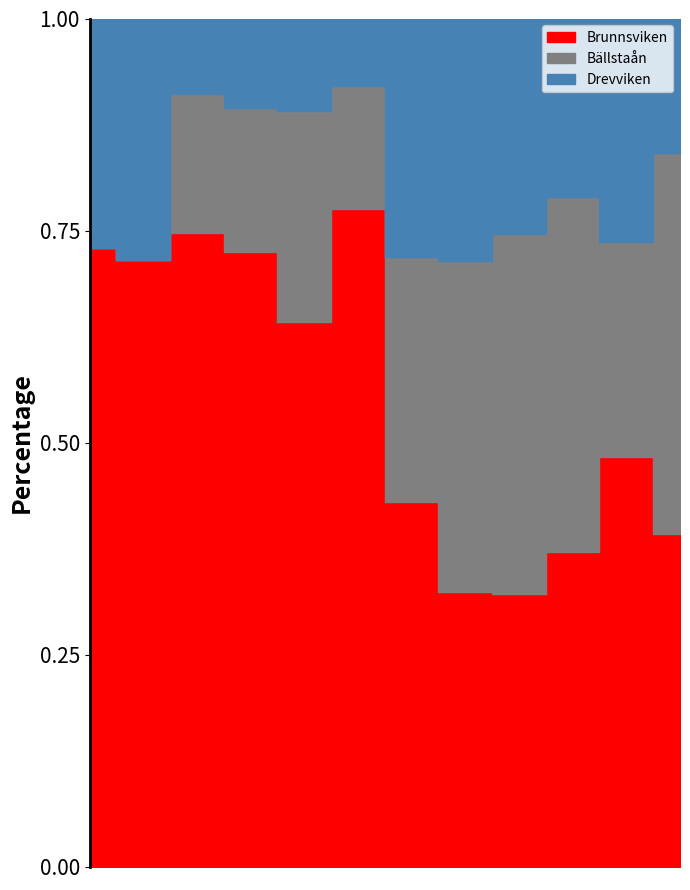

True or false: Bällstaån has more than 0 points higher than both neighbors.

True